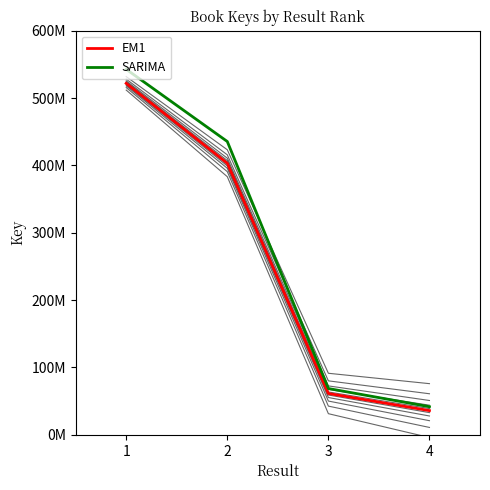

List the series in order of their peak value, highest first.

SARIMA, EM1